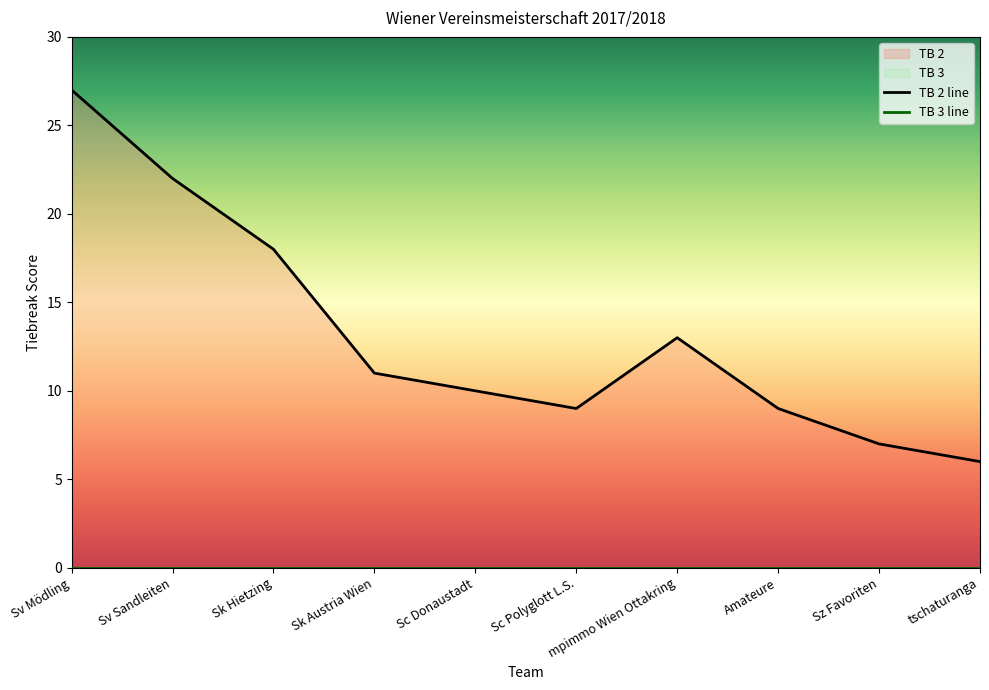

What is the label of the 7th point from the right?

Sk Austria Wien